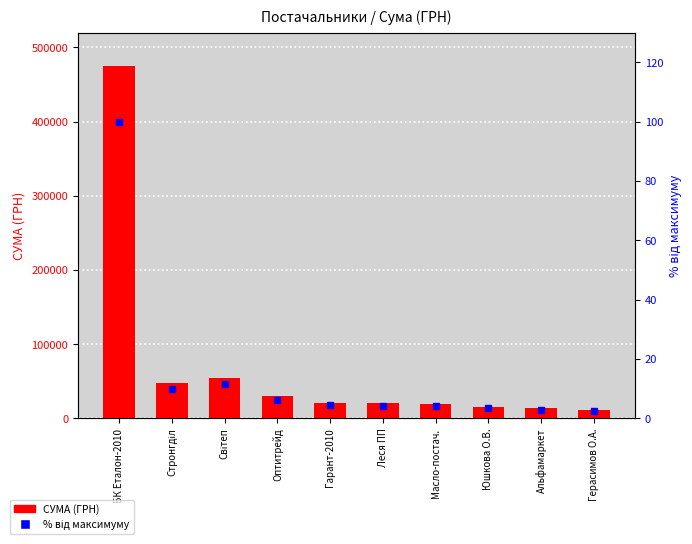

At which label does % від макс. first exceed 4?

БК Еталон-2010